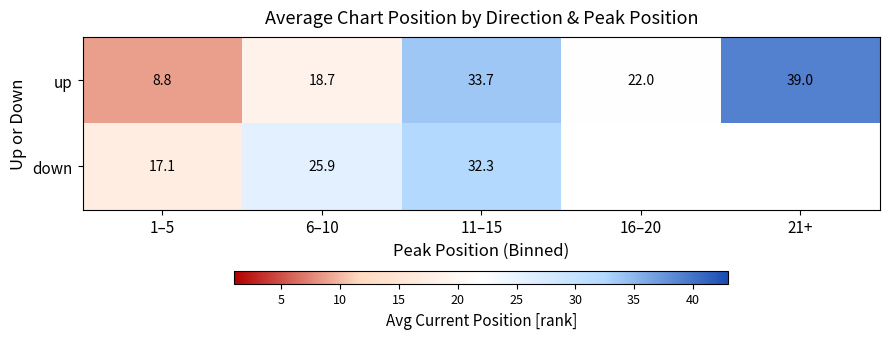

What is the greatest value displayed?

39.0